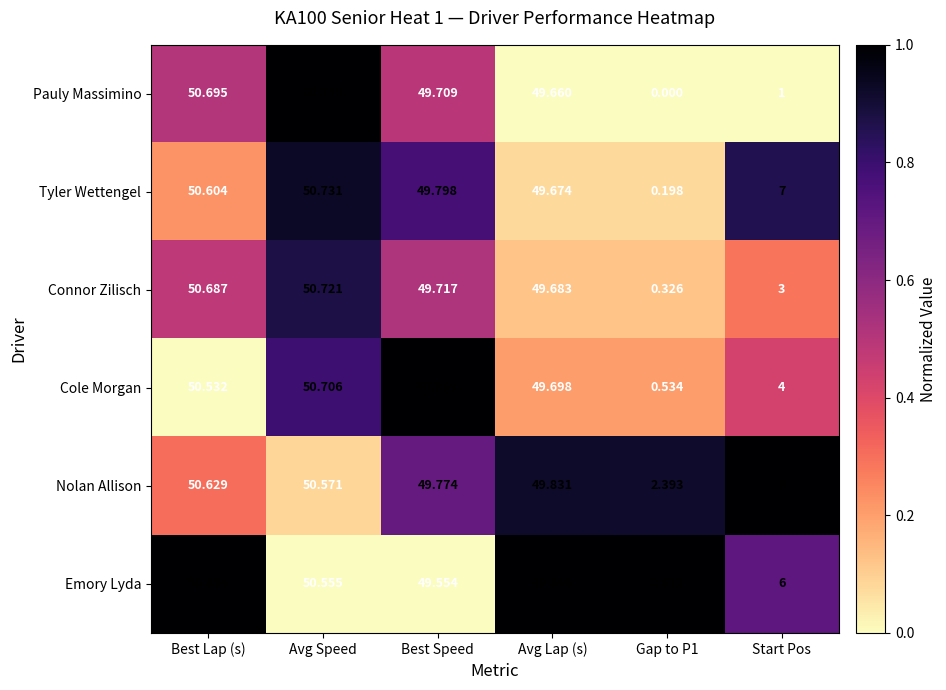

What is the maximum value shown in the chart?

50.9